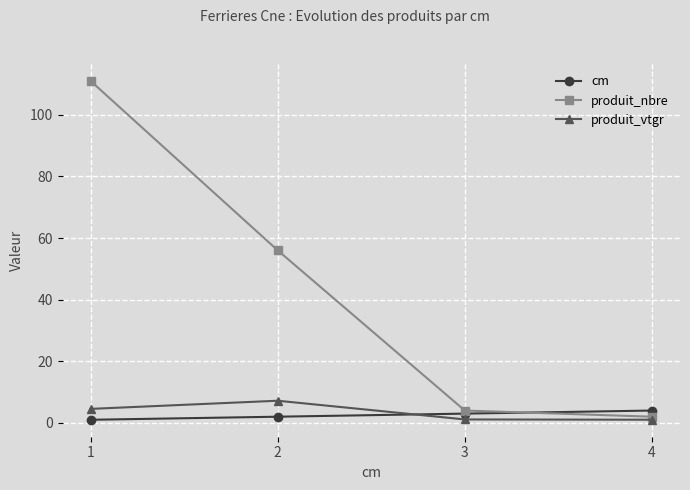

At which label does produit_vtgr reach its peak?

2